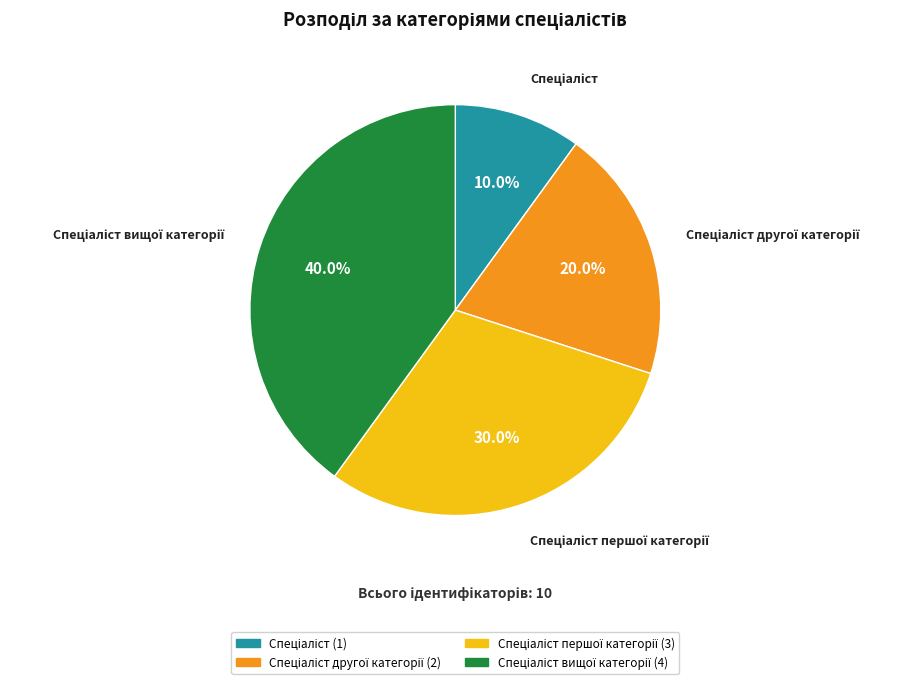

Does any single category account for the majority?

No